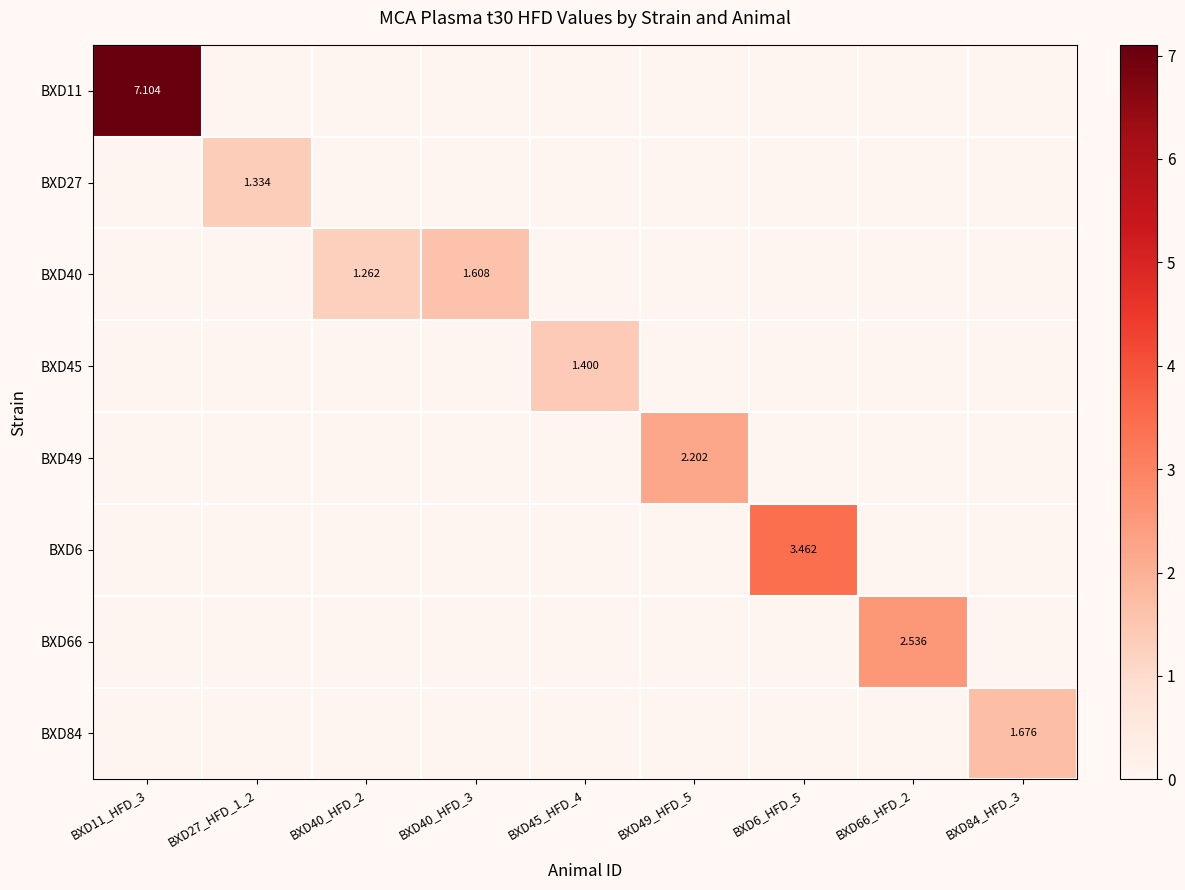

How many BXD84 values are between 0 and 1?

8